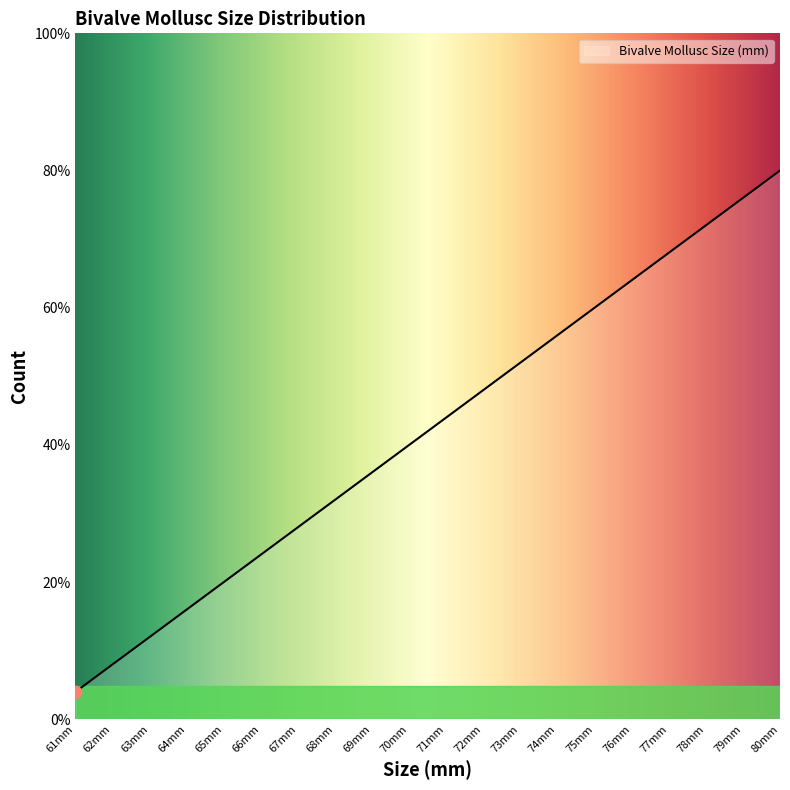

Is this an area chart (filled region under the line)?

Yes